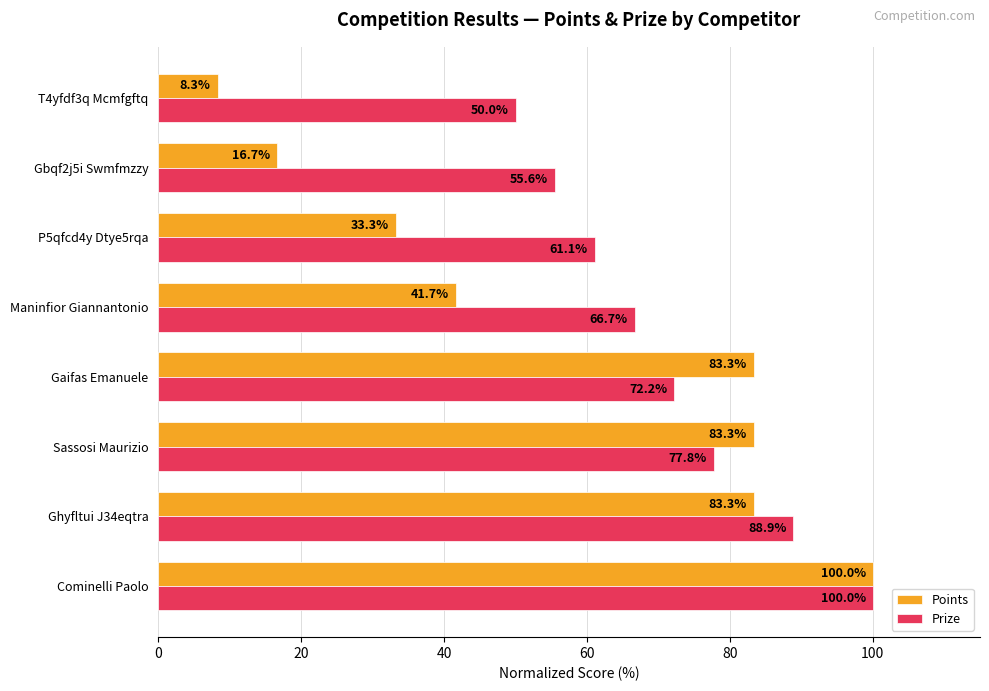

What is the average value of the Prize series?

71.5